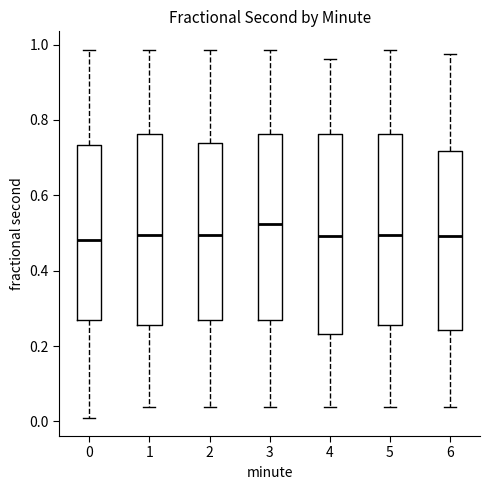

Where does the lower whisker of the box at x = 0 end on the y-axis? The values are not printed on the chart, so give them approximately, as read against the axis.

0.00